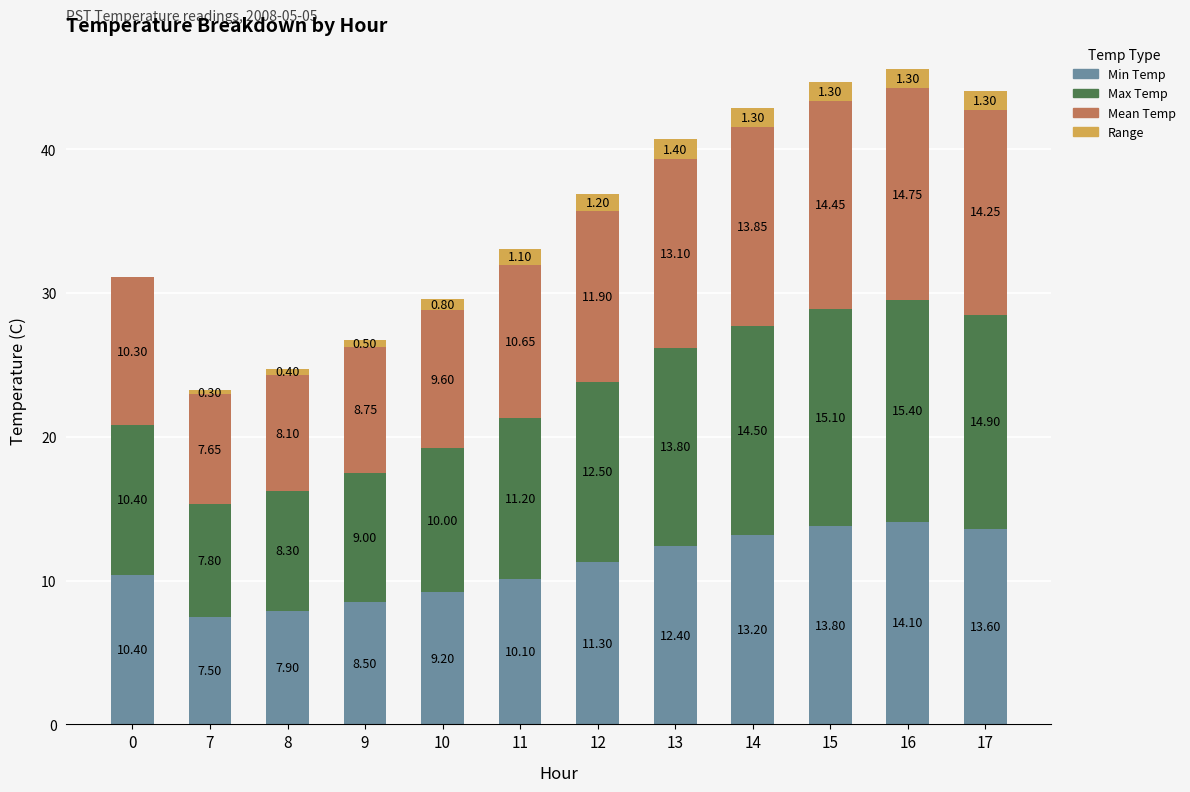

At which category is the sum across all series the highest?

16